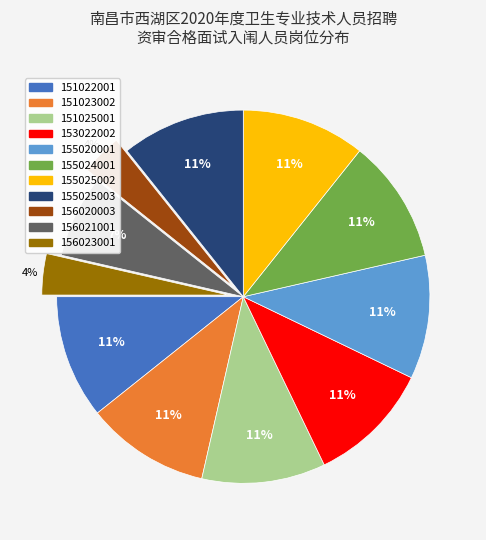

To the nearest percent, what percentage of the pie is 155025002?

11%